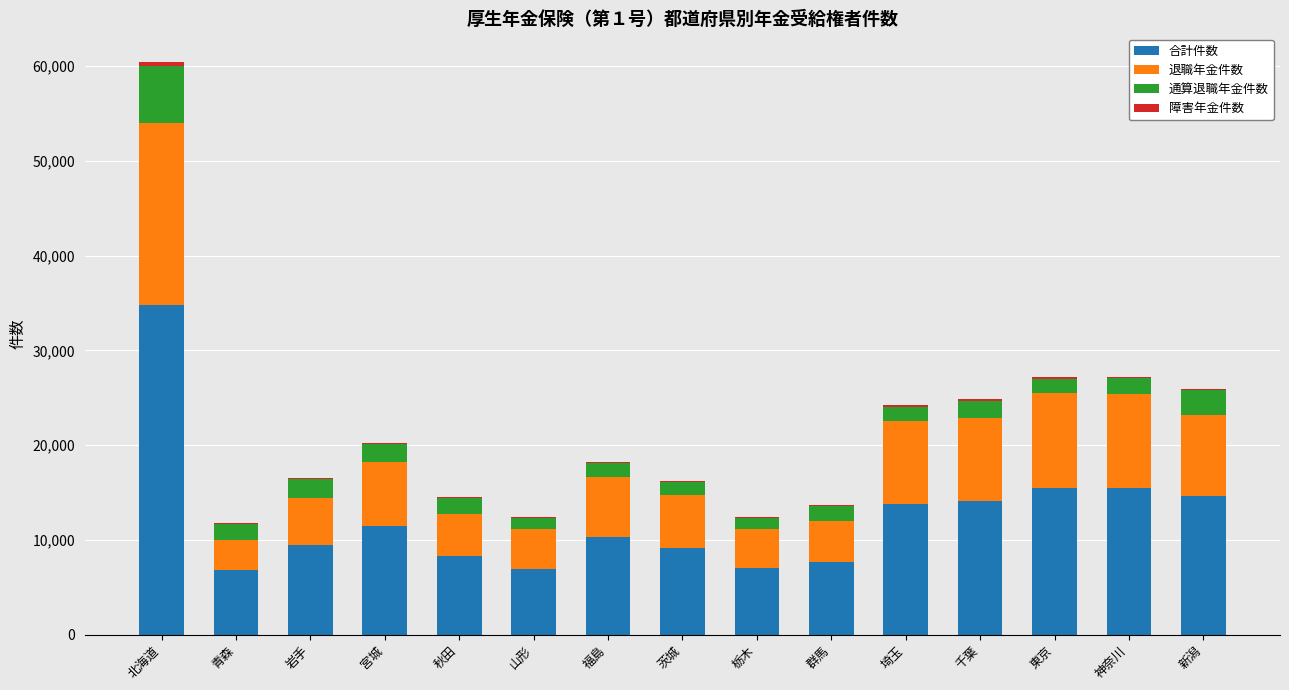

Does the chart contain stacked bars?

Yes